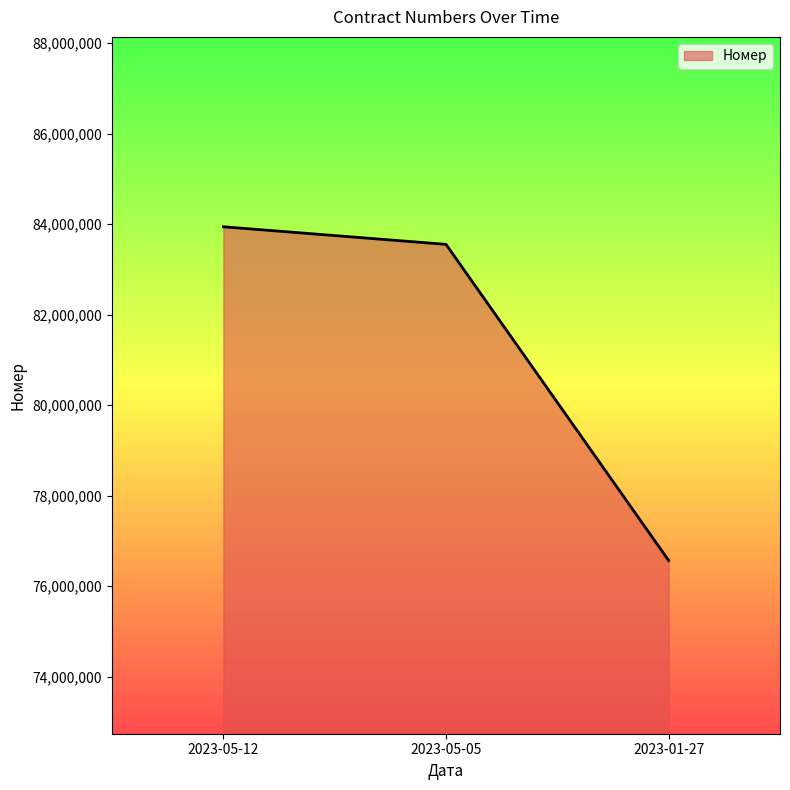

How many lines are shown in the chart?

1